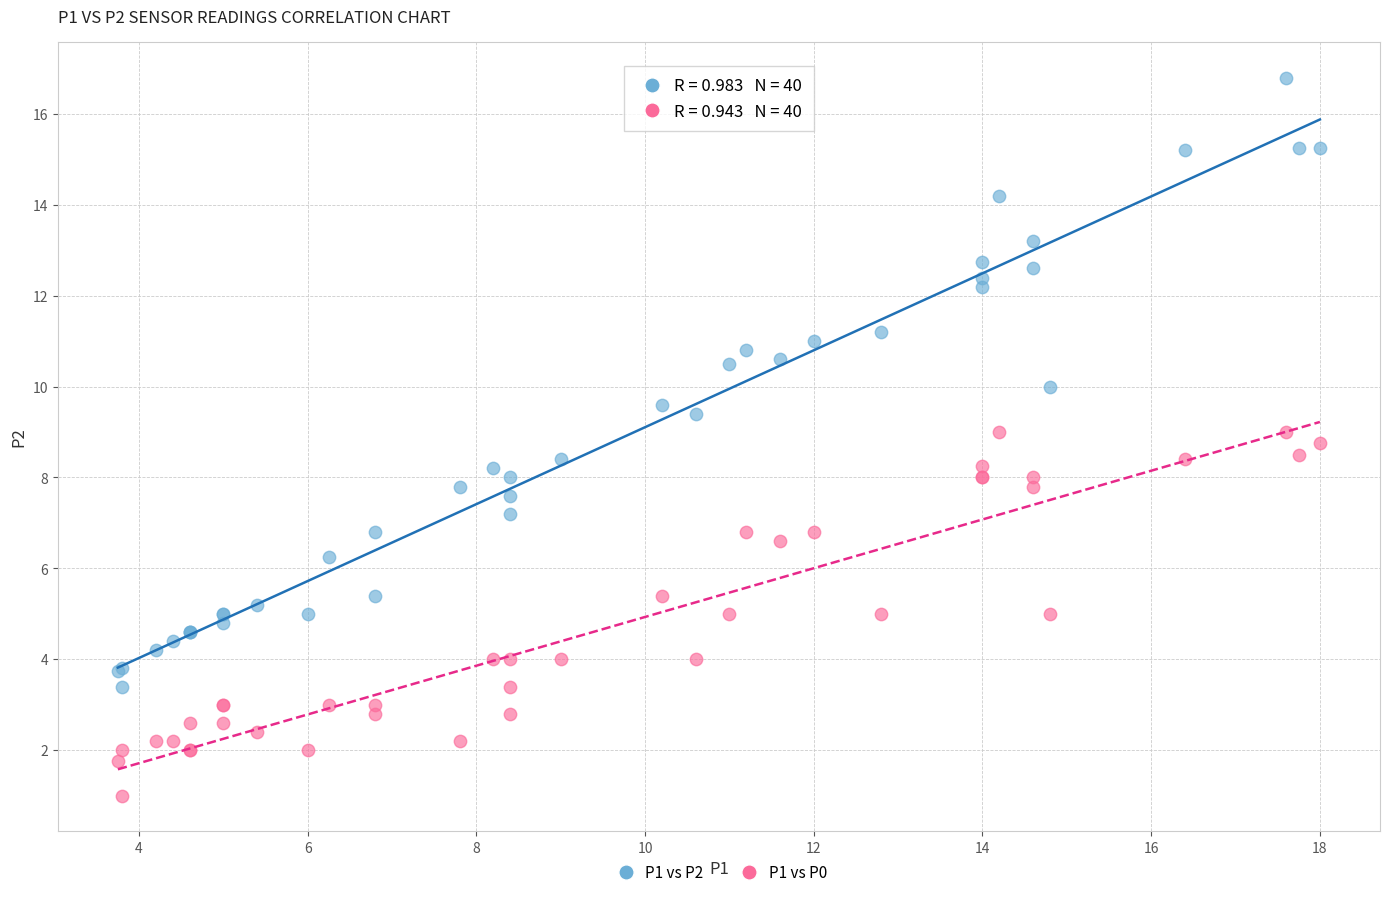

What is the X range (max minus min) for the scatter plot?

14.2